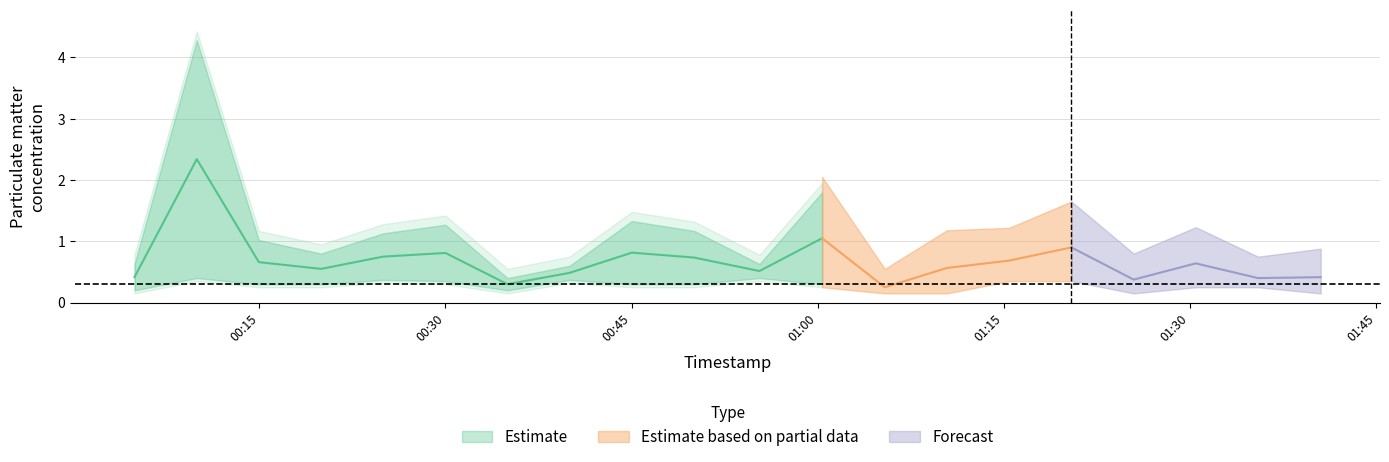

Is it true that P1 equals 0.5 at 2022-07-06T01:05:24?

False